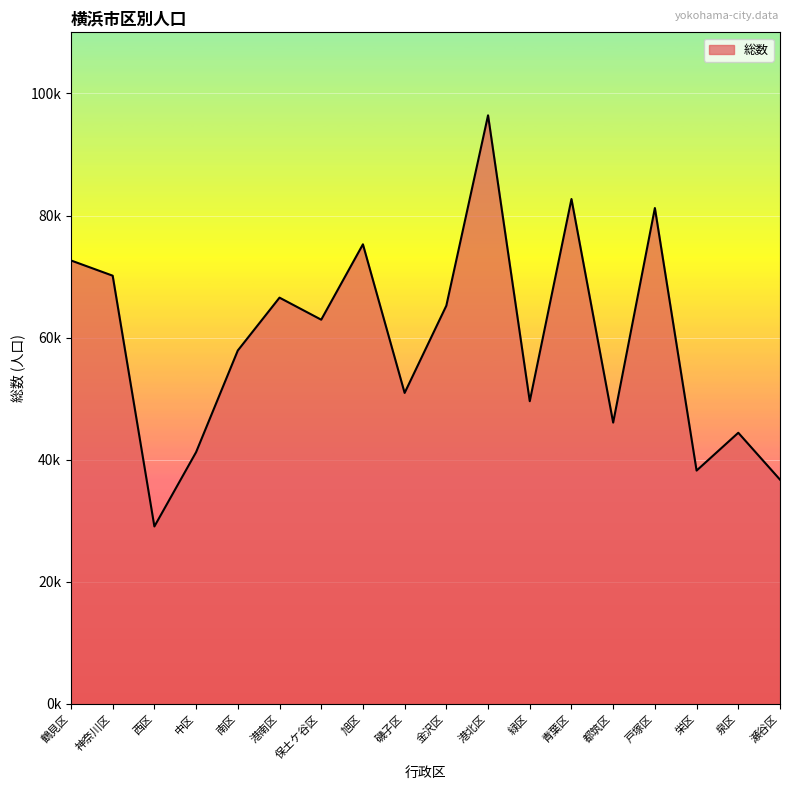

Is it true that the value at 青葉区 is 82702?

True